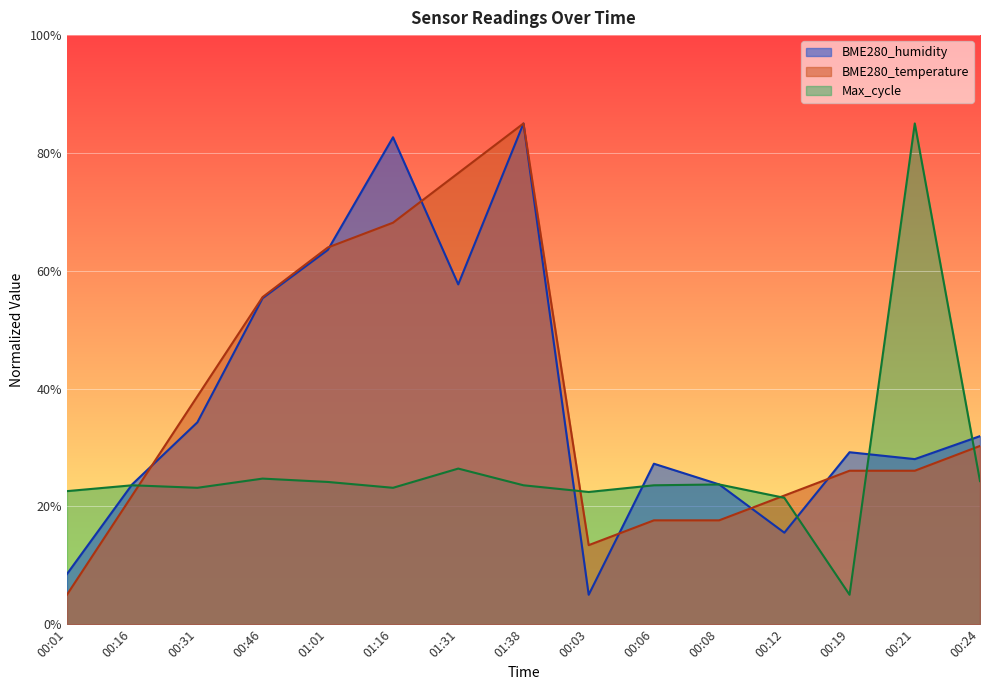

At how many categories does at least one series exceed 27?

10